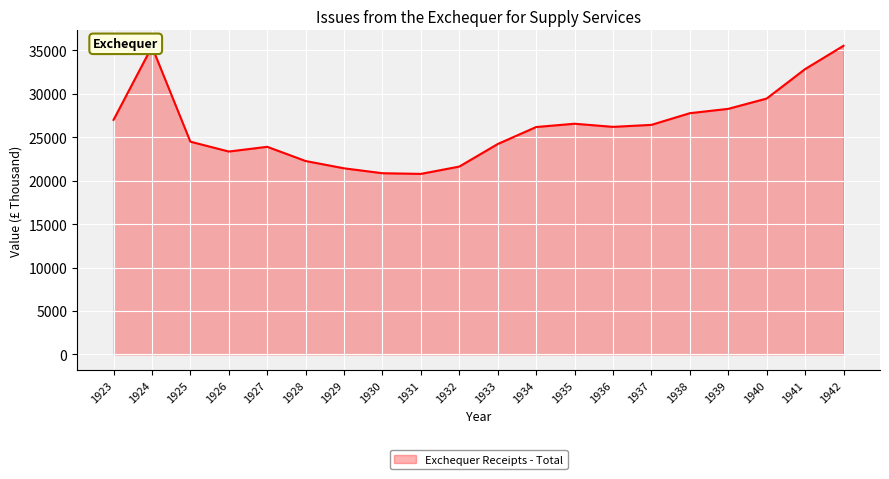

Where is the data nearest to the value 28146?

1939